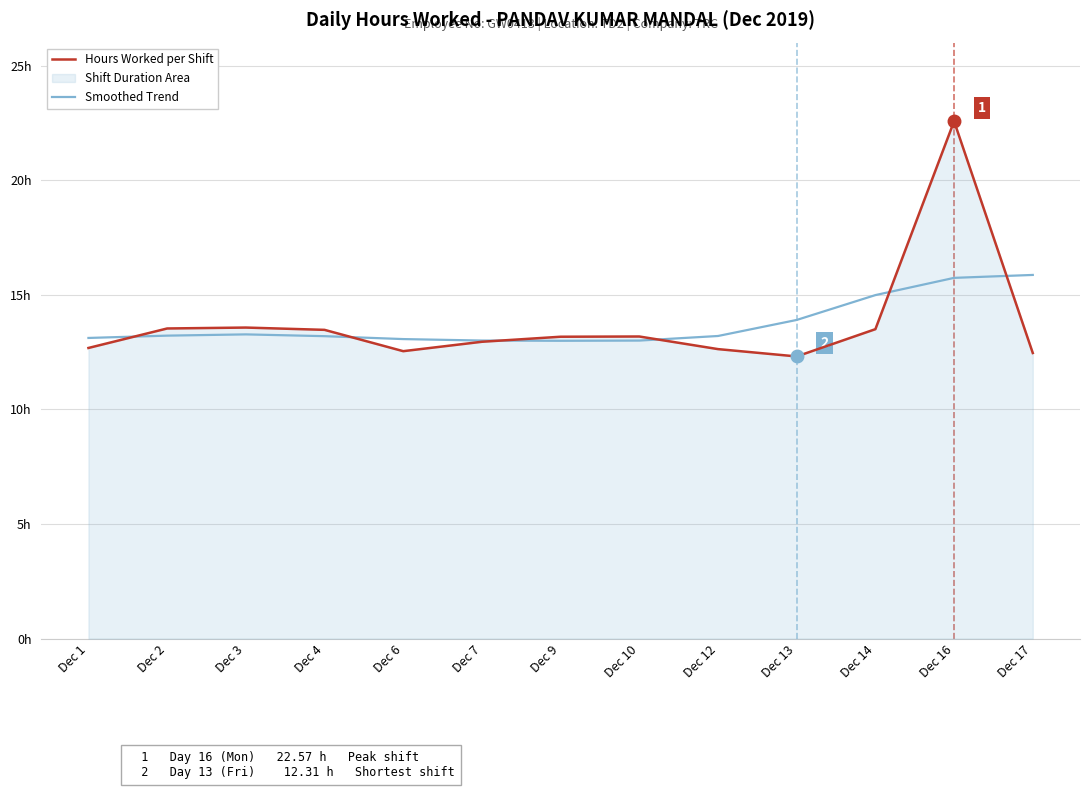

Is the value of Smoothed Trend at Dec 12 greater than the value of Hours Worked per Shift at Dec 3?

No